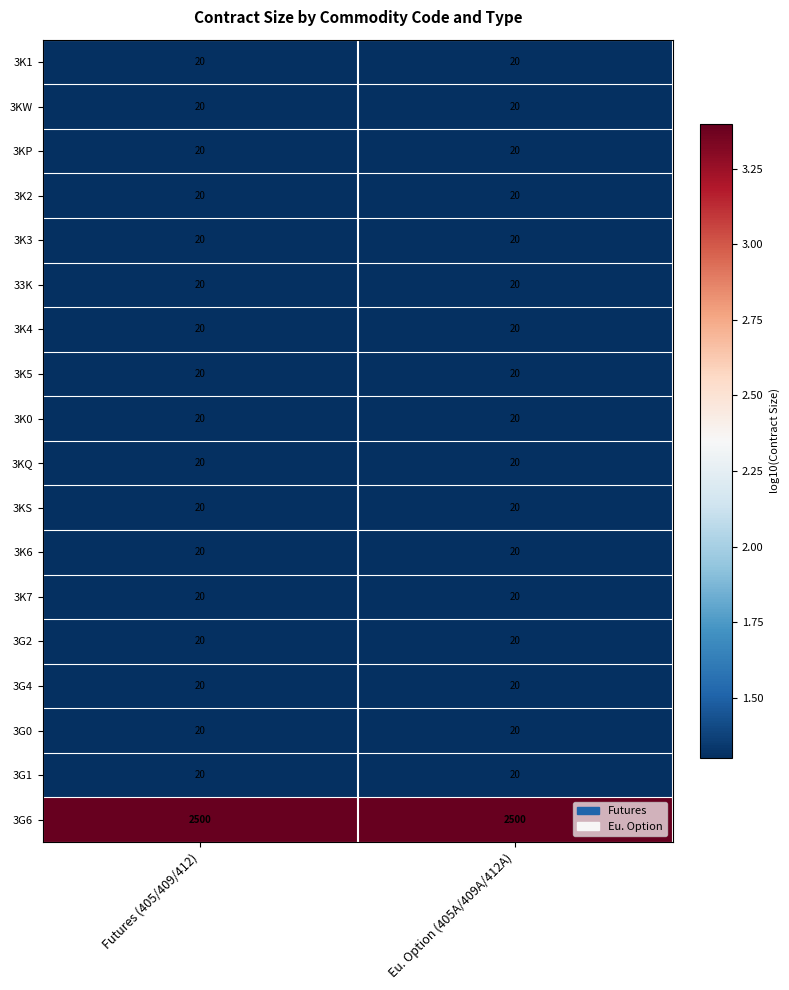

What is the approximate value of 3K6 at Futures (405/409/412)?

20